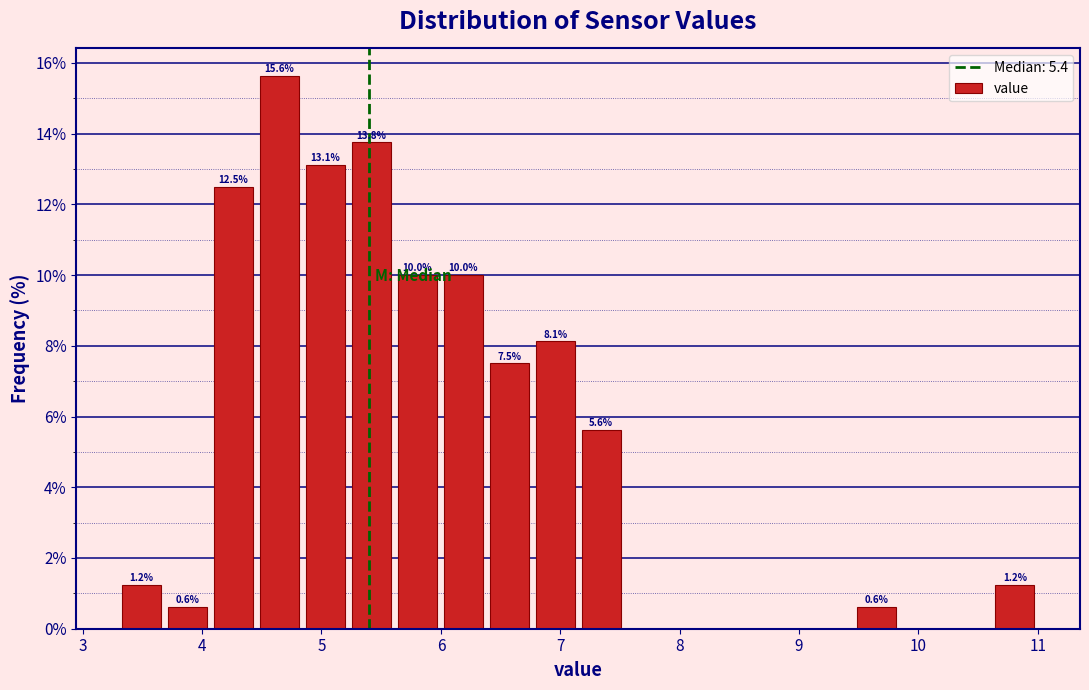

Read against the x-axis, roughly where is the centre of the tallest bar?

4.6